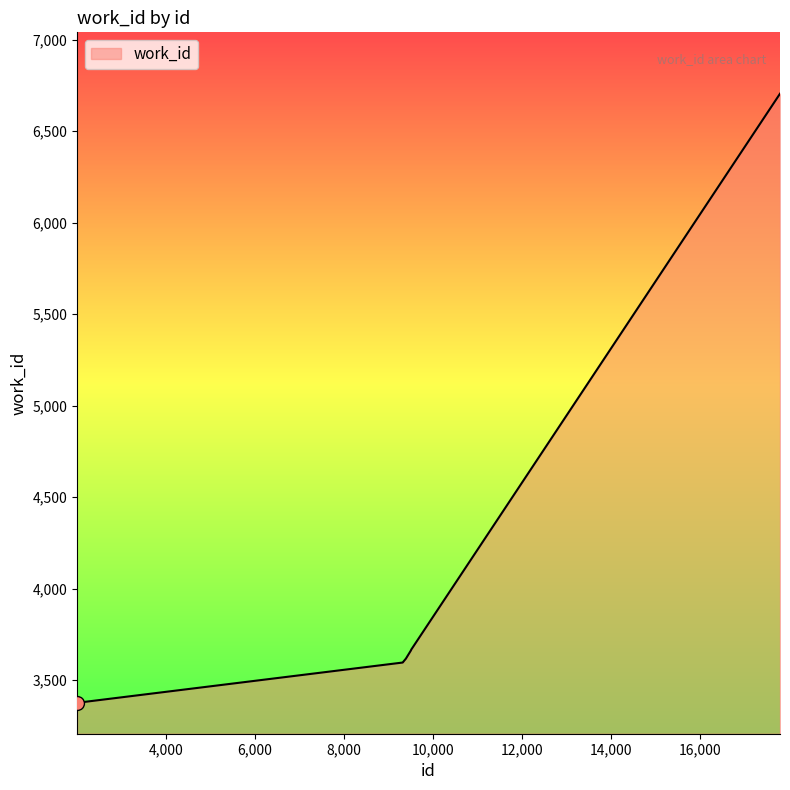

What is the minimum value shown in the chart?

3377